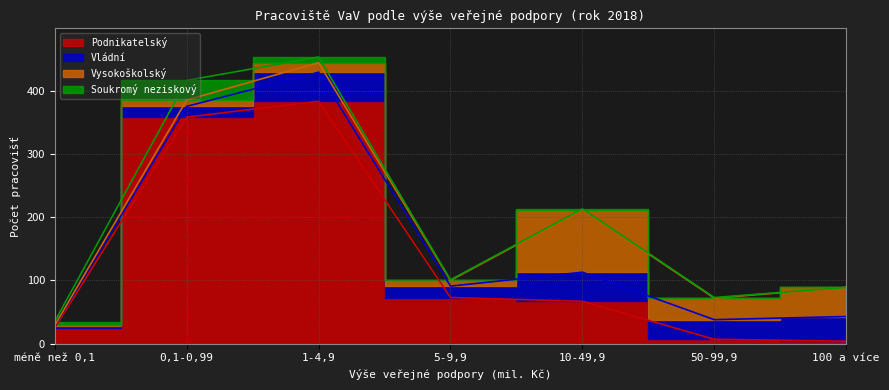

How many interior local valleys does the Vládní series have?

2